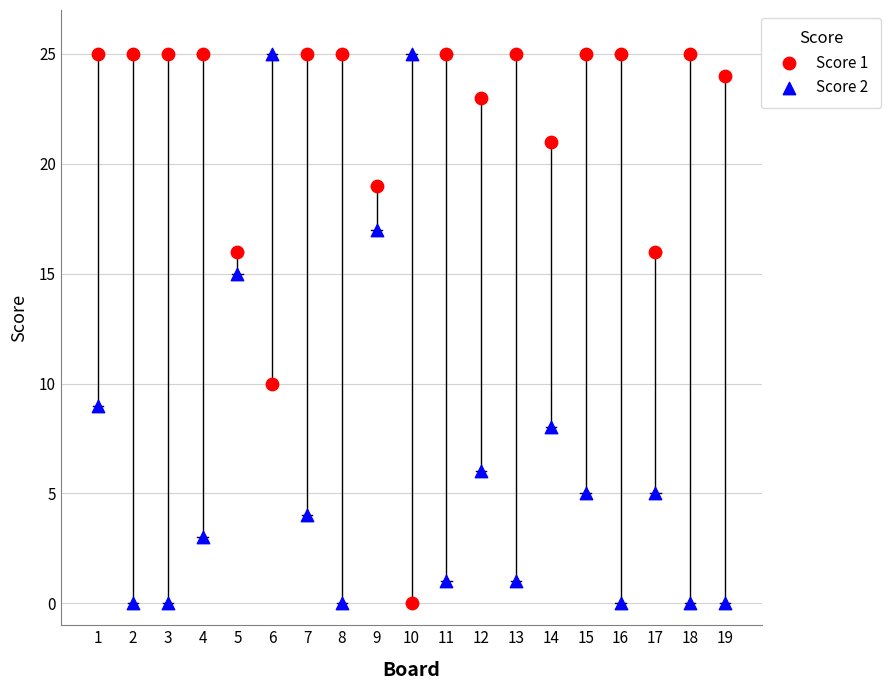

What is the X range (max minus min) for the scatter plot?

18